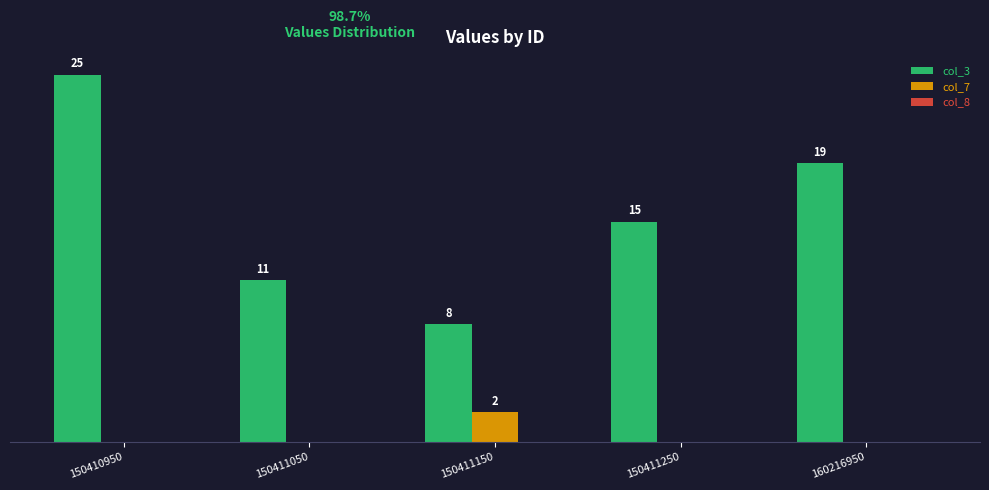

Is the value of col_7 at 150410950 greater than the value of col_3 at 150411250?

No